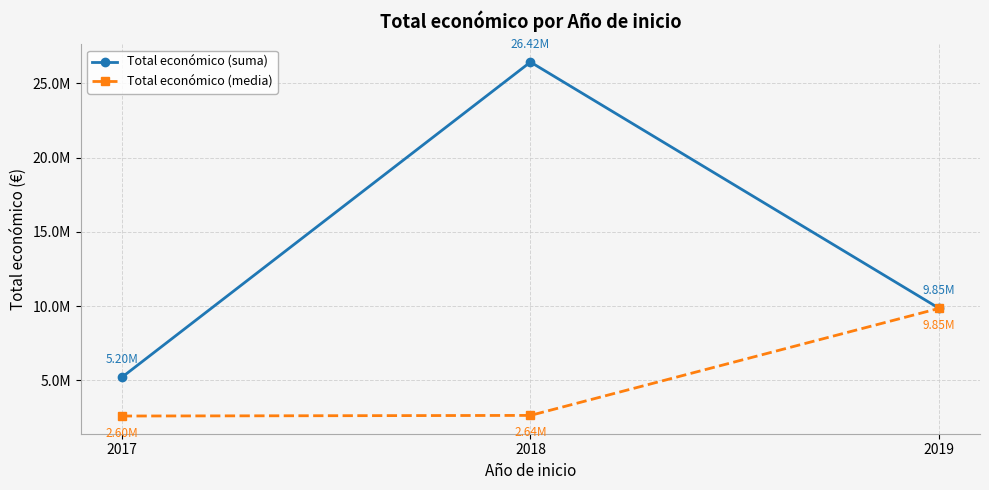

Reading left to right, list all the values displayed in this chart.

Total económico (suma): 5202160.0	26424185.0	9847932.0
Total económico (media): 2601080.0	2642381.5	9847932.0